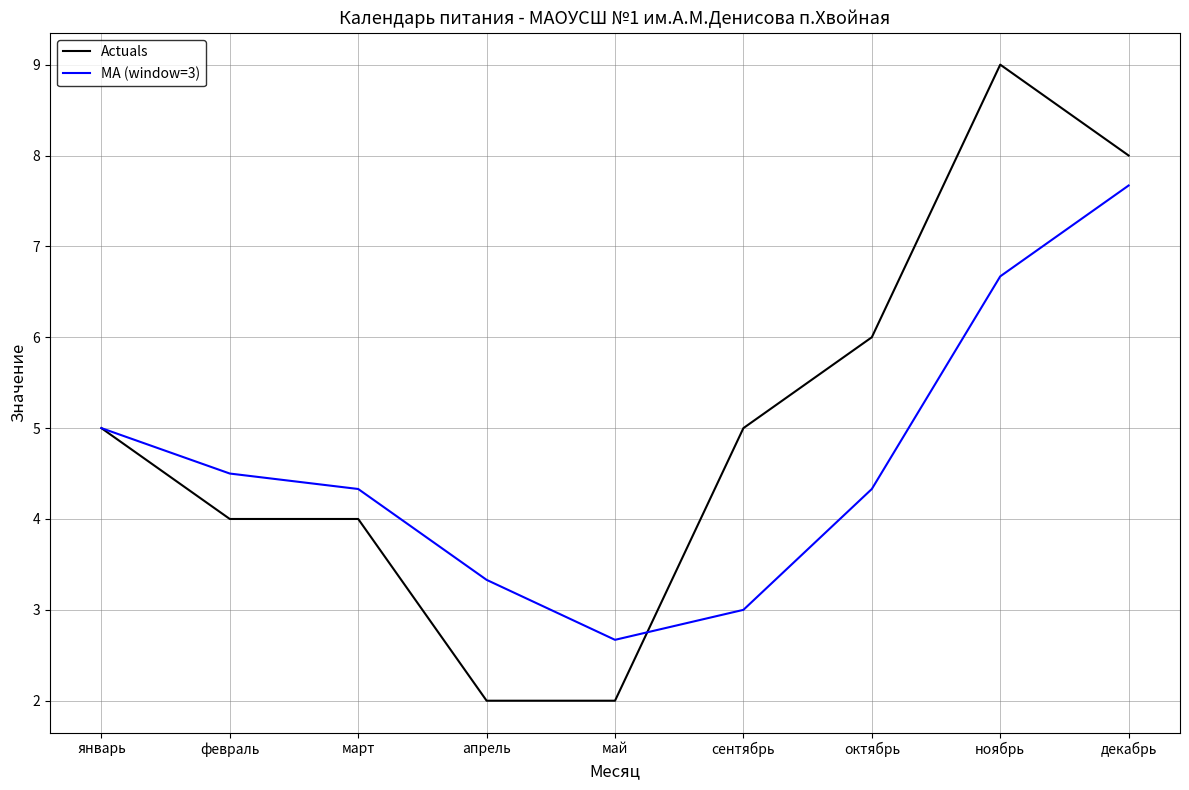

True or false: MA (window=3) has more than 0 interior local peaks.

False